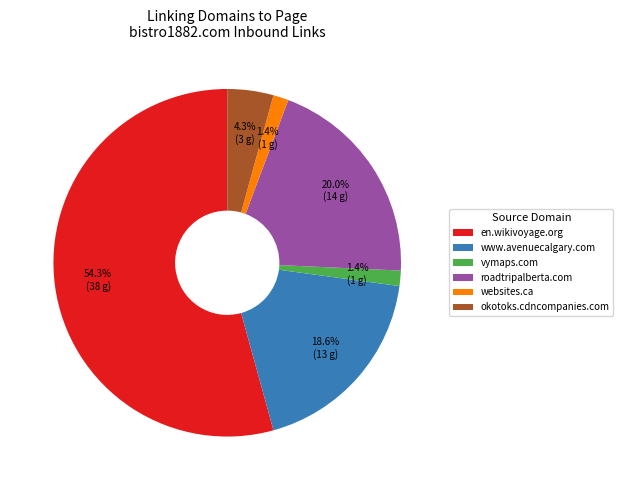

Which slice is the largest?

en.wikivoyage.org